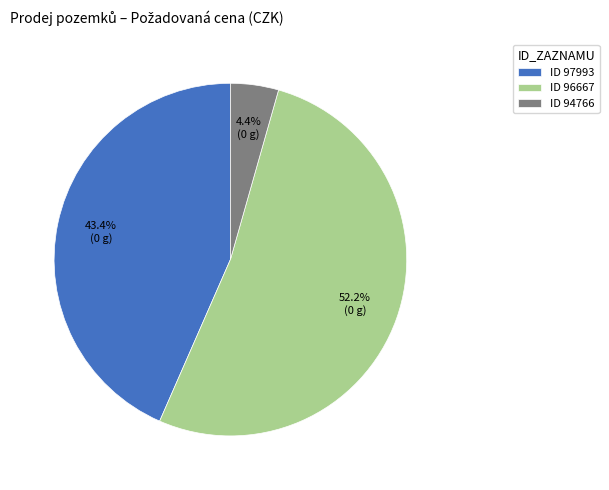

To the nearest percent, what is the average slice percentage?

33%